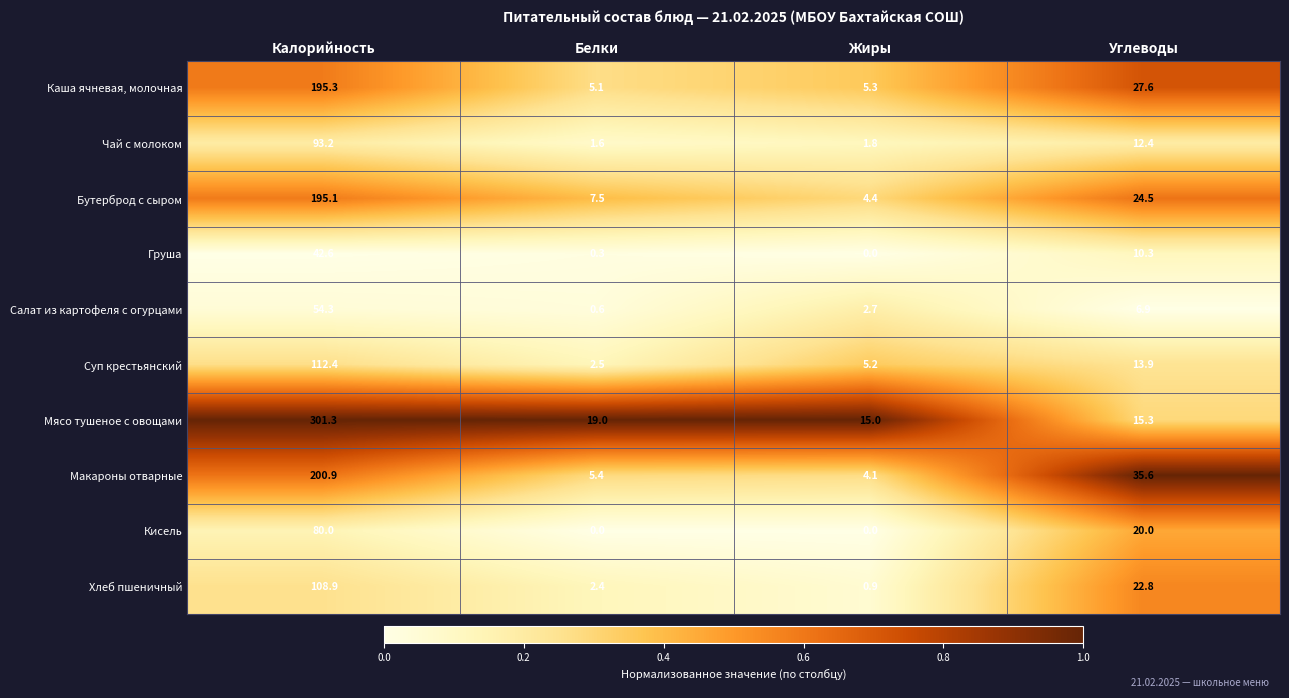

Rank the series by their maximum value, from highest to lowest.

Мясо тушеное с овощами, Макароны отварные, Каша ячневая, молочная, Бутерброд с сыром, Суп крестьянский, Хлеб пшеничный, Чай с молоком, Кисель, Салат из картофеля с огурцами, Груша